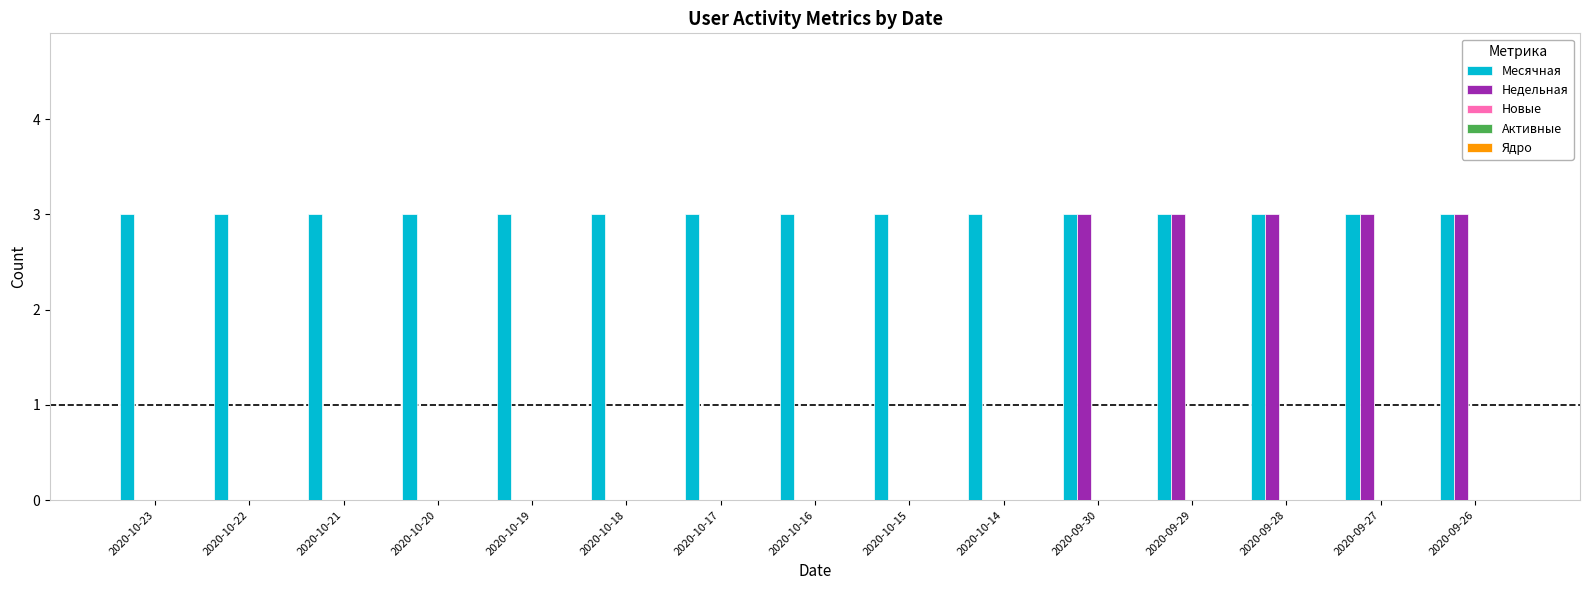

Which series changed the most between 2020-10-19 and 2020-09-26?

Недельная